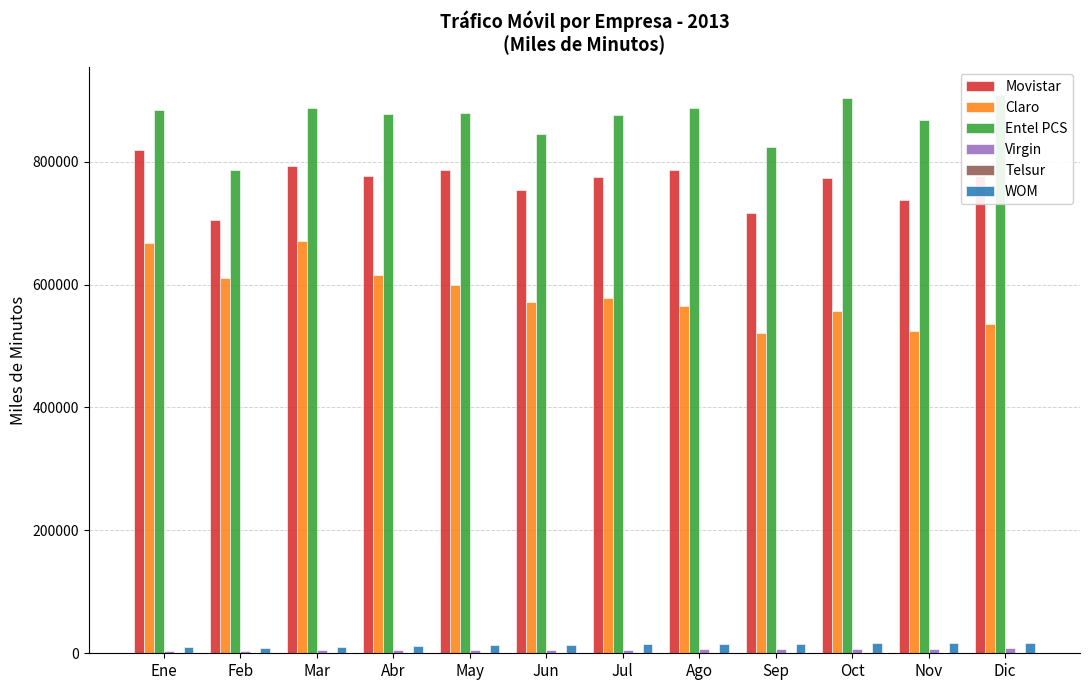

Reading right to left, transcribe all the data shown in this chart.

Movistar: Dic=776522.6	Nov=737797.6	Oct=773015.7	Sep=715953.9	Ago=785815.4	Jul=775085.3	Jun=753910.1	May=785925.4	Abr=777165.8	Mar=793723.4	Feb=705283.7	Ene=818728.5
Claro: Dic=535202.1	Nov=525266.7	Oct=557031.0	Sep=520828.8	Ago=564842.8	Jul=578314.2	Jun=571042.0	May=600117.7	Abr=615670.8	Mar=670917.4	Feb=610966.2	Ene=667380.9
Entel PCS: Dic=908173.1	Nov=867107.7	Oct=902988.0	Sep=823505.2	Ago=886629.3	Jul=875561.6	Jun=844637.4	May=878975.4	Abr=877004.1	Mar=886687.4	Feb=786011.4	Ene=883549.1
Virgin: Dic=8039.2	Nov=7337.1	Oct=7434.3	Sep=6571.2	Ago=6392.9	Jul=5955.8	Jun=5347.1	May=5346.4	Abr=4965.5	Mar=4660.6	Feb=4078.8	Ene=4341.4
Telsur: Dic=773.8	Nov=700.2	Oct=678.7	Sep=534.2	Ago=559.0	Jul=537.1	Jun=468.6	May=452.2	Abr=434.1	Mar=393.5	Feb=355.3	Ene=371.9
WOM: Dic=17406.3	Nov=16341.1	Oct=16984.4	Sep=15440.1	Ago=15840.4	Jul=15340.0	Jun=14165.1	May=13374.5	Abr=11322.7	Mar=10065.4	Feb=9184.9	Ene=10628.1